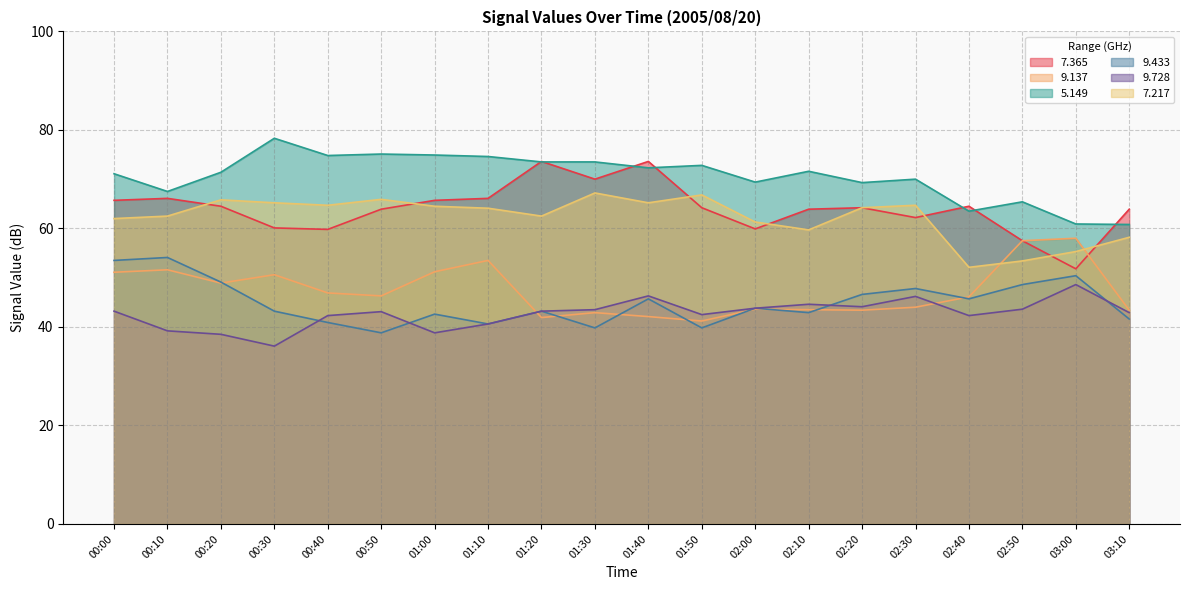

Which series has the largest range (max minus min)?

7.365